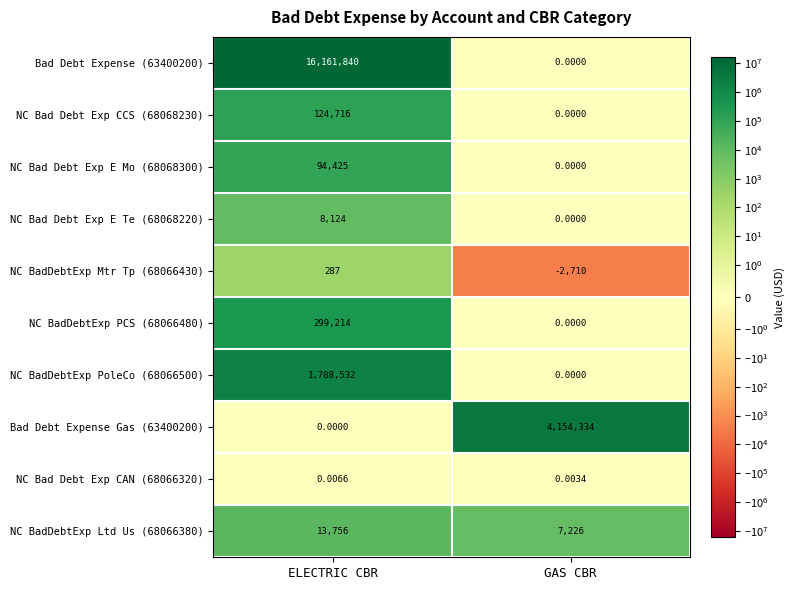

What is the total value across all series at GAS CBR?

4158850.0